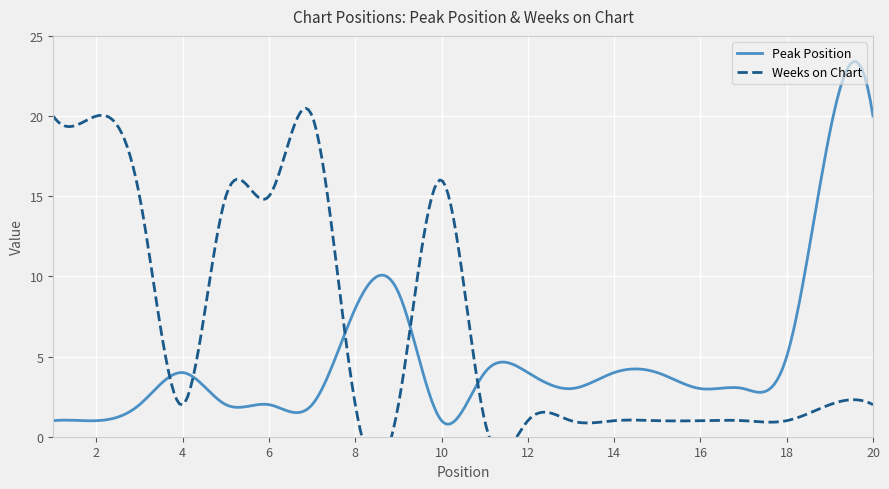

The Weeks on Chart series shows 0 at 12. True or false?

False